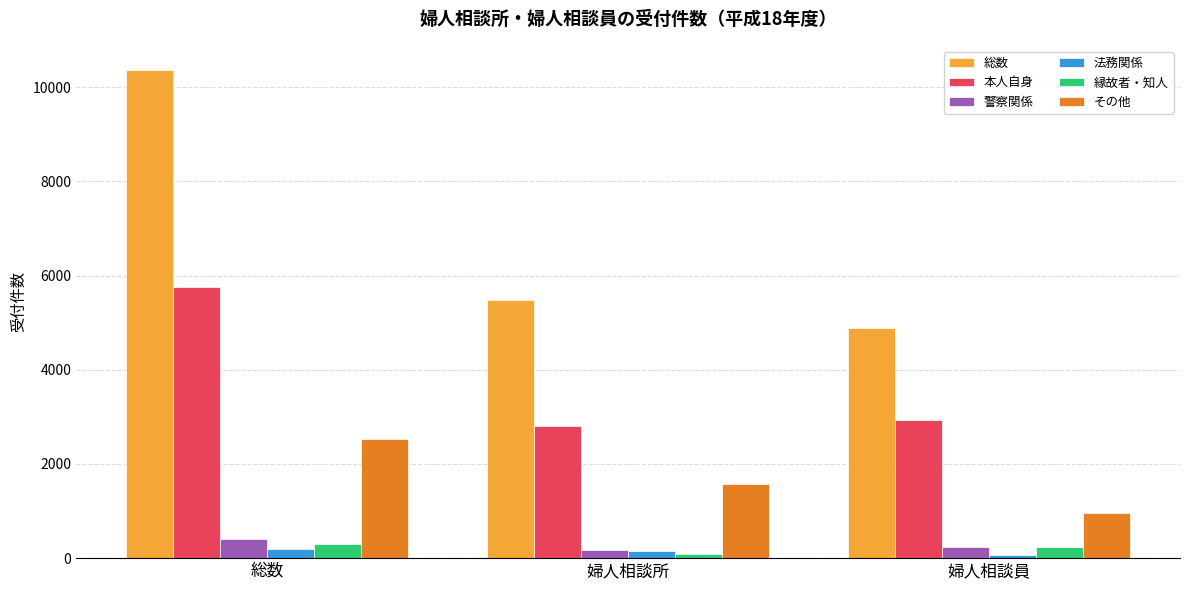

Which series changed the most between 総数 and 婦人相談所?

総数